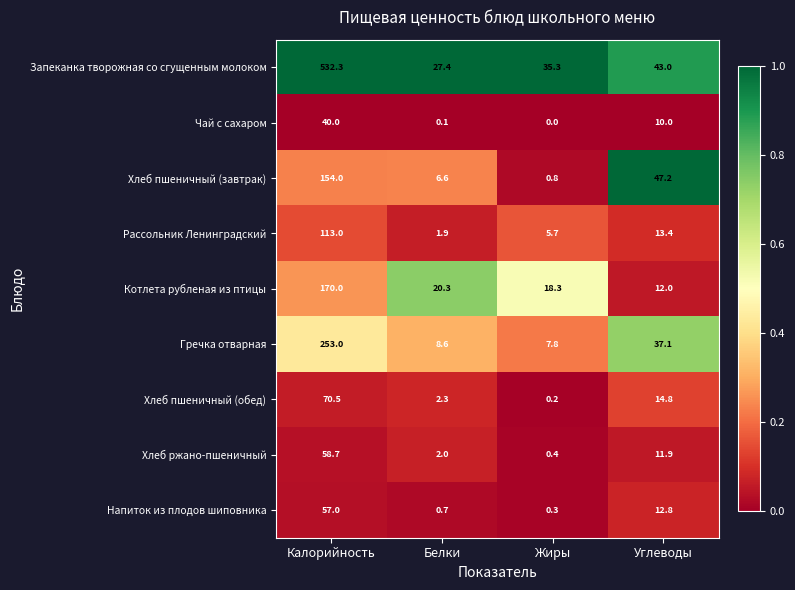

Which series changed the most between Калорийность and Жиры?

Запеканка творожная со сгущенным молоком